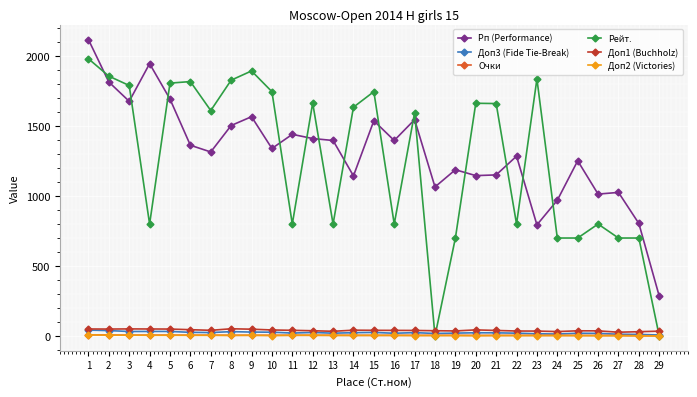

True or false: Доп3 (Fide Tie-Break) has more than 0 points higher than both neighbors.

True